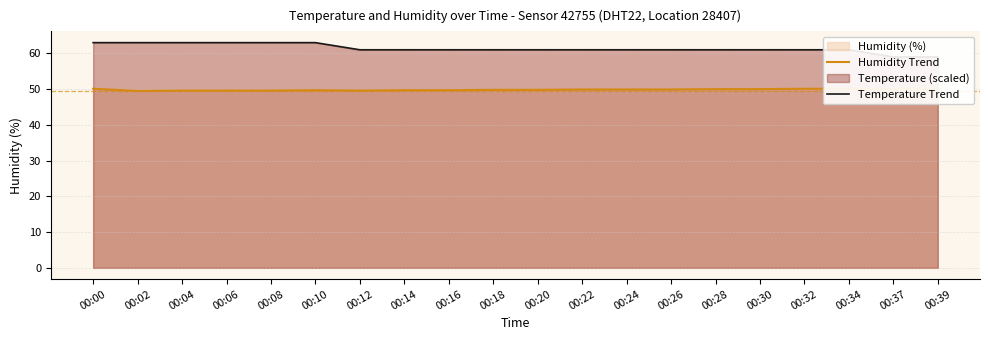

Which series has the largest range (max minus min)?

Temperature Trend